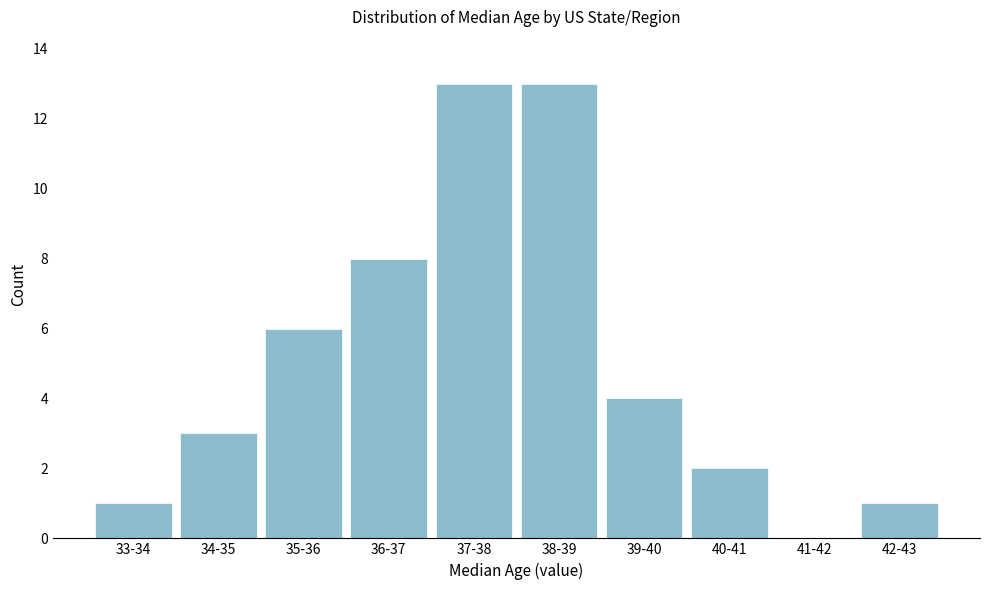

Reading left to right, what are all the values shown in this chart?

33-34=1	34-35=3	35-36=6	36-37=8	37-38=13	38-39=13	39-40=4	40-41=2	41-42=0	42-43=1